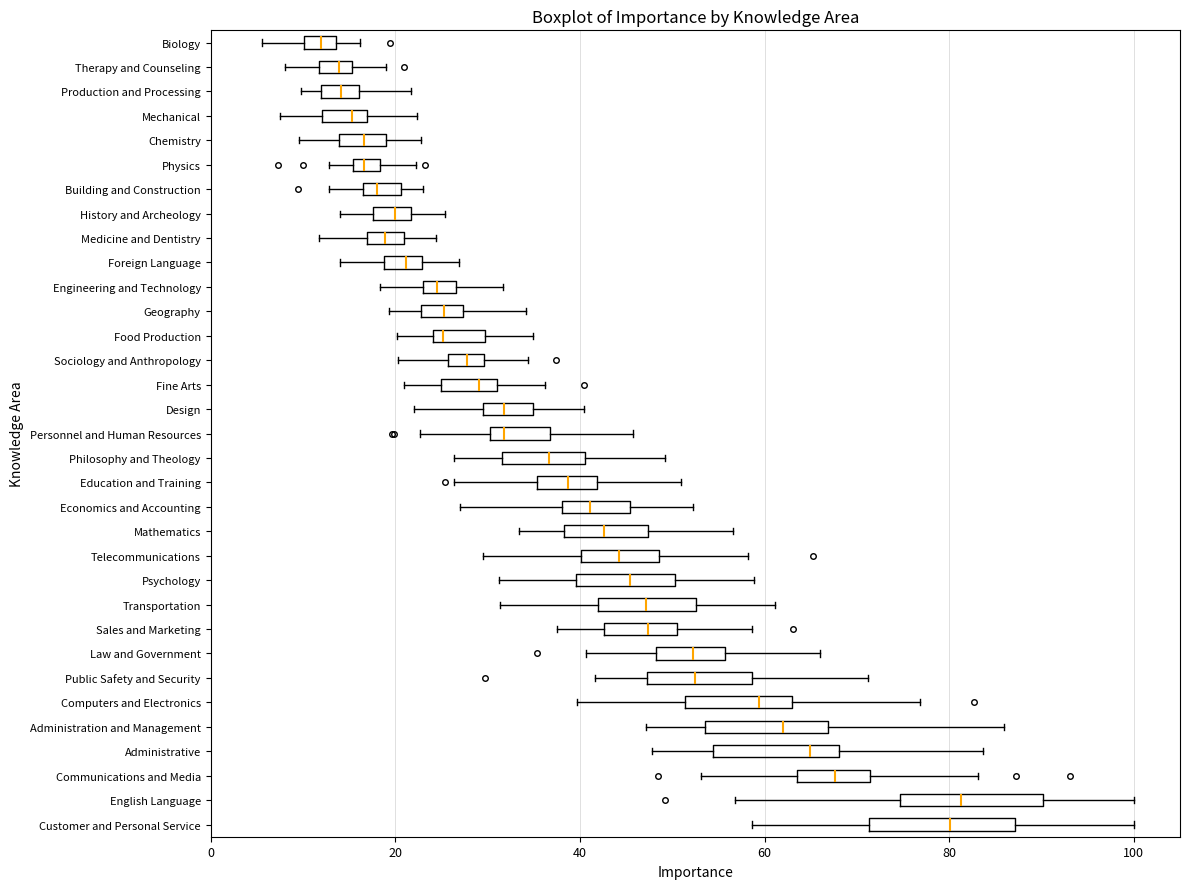

Where is the right edge of the box for Administration and Management on the x-axis? The values are not printed on the chart, so give them approximately, as read against the axis.

66